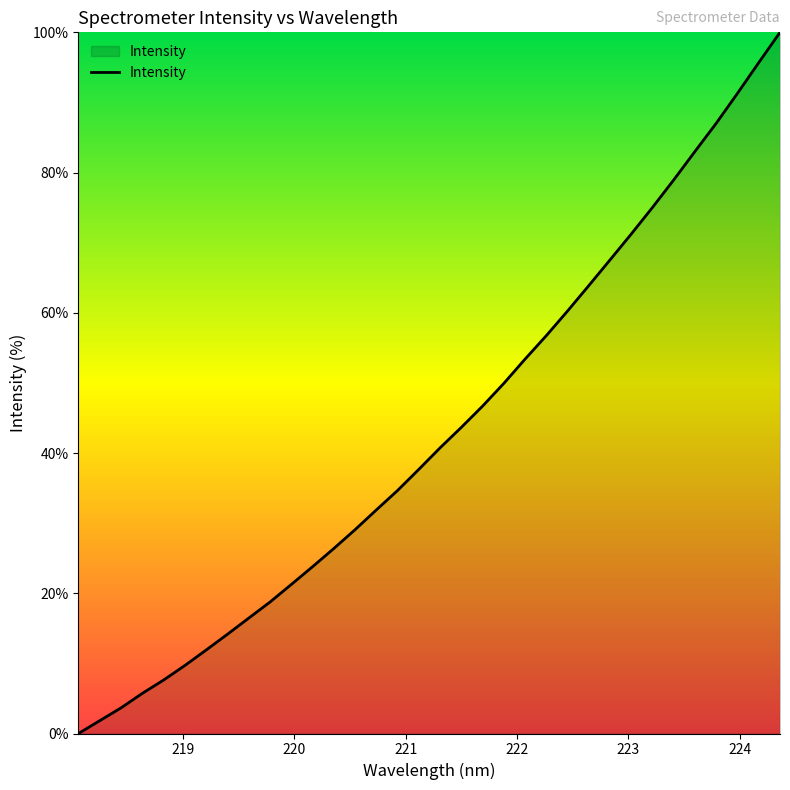

How many lines are shown in the chart?

1